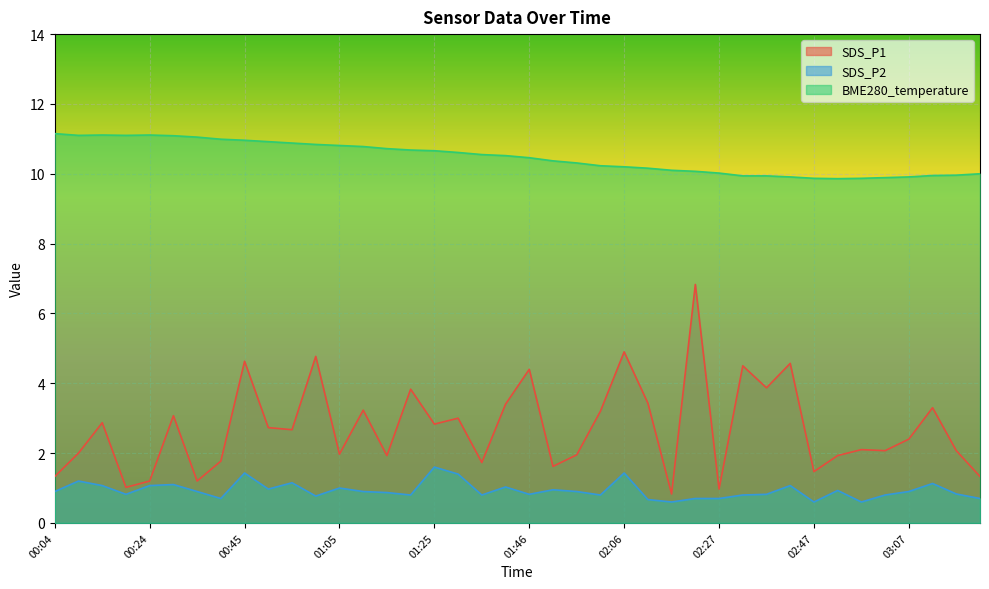

The BME280_temperature series shows 9.9 at 03:07. True or false?

True